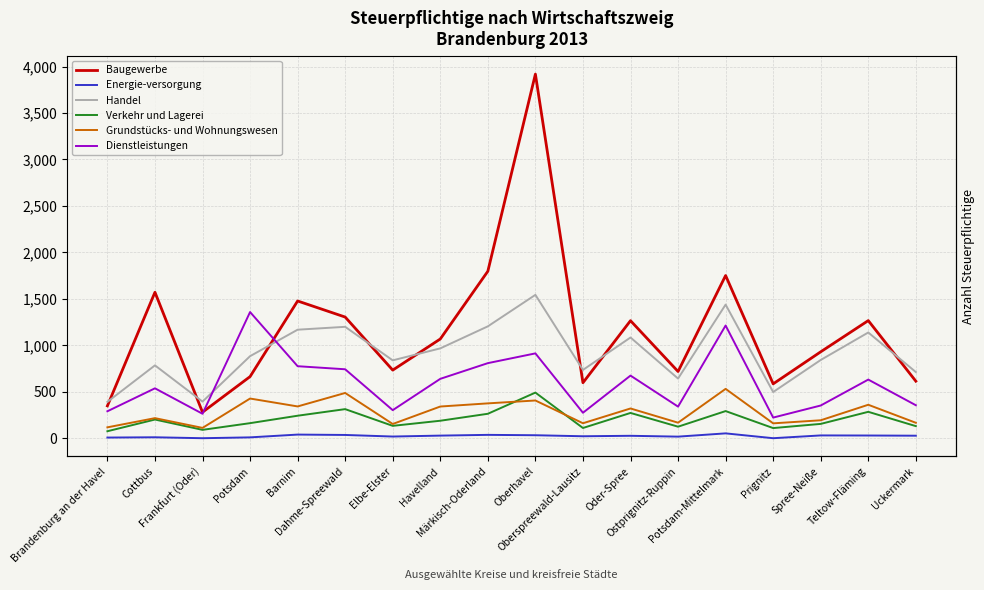

How many lines are shown in the chart?

6